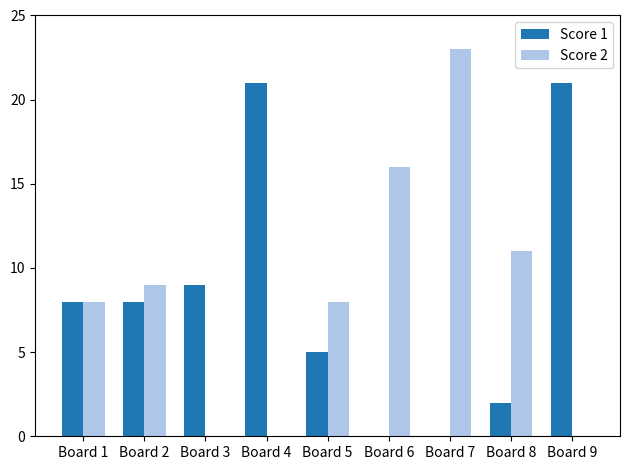

What is the total value across all series at Board 7?

23